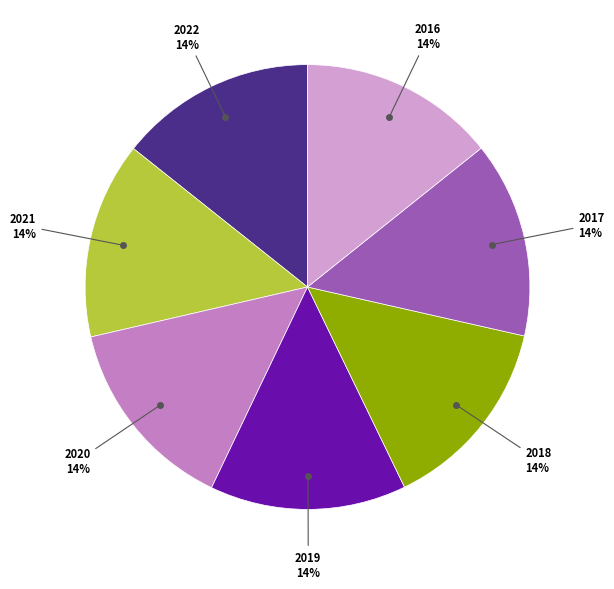

Is there a majority slice in this chart?

No